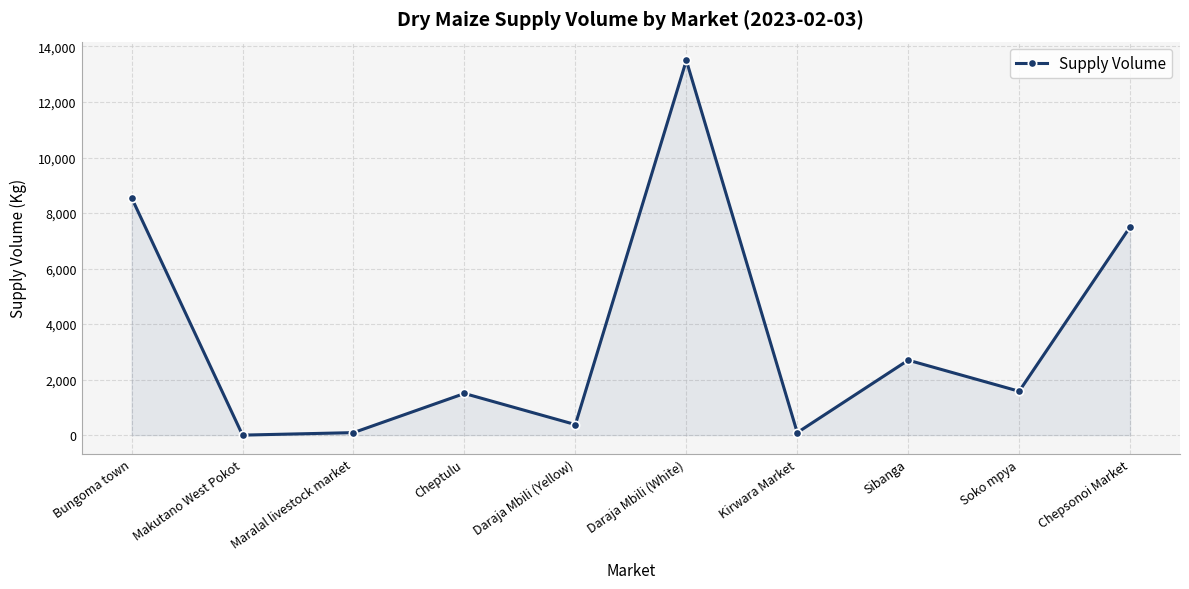

What is the label of the 8th point from the left?

Sibanga